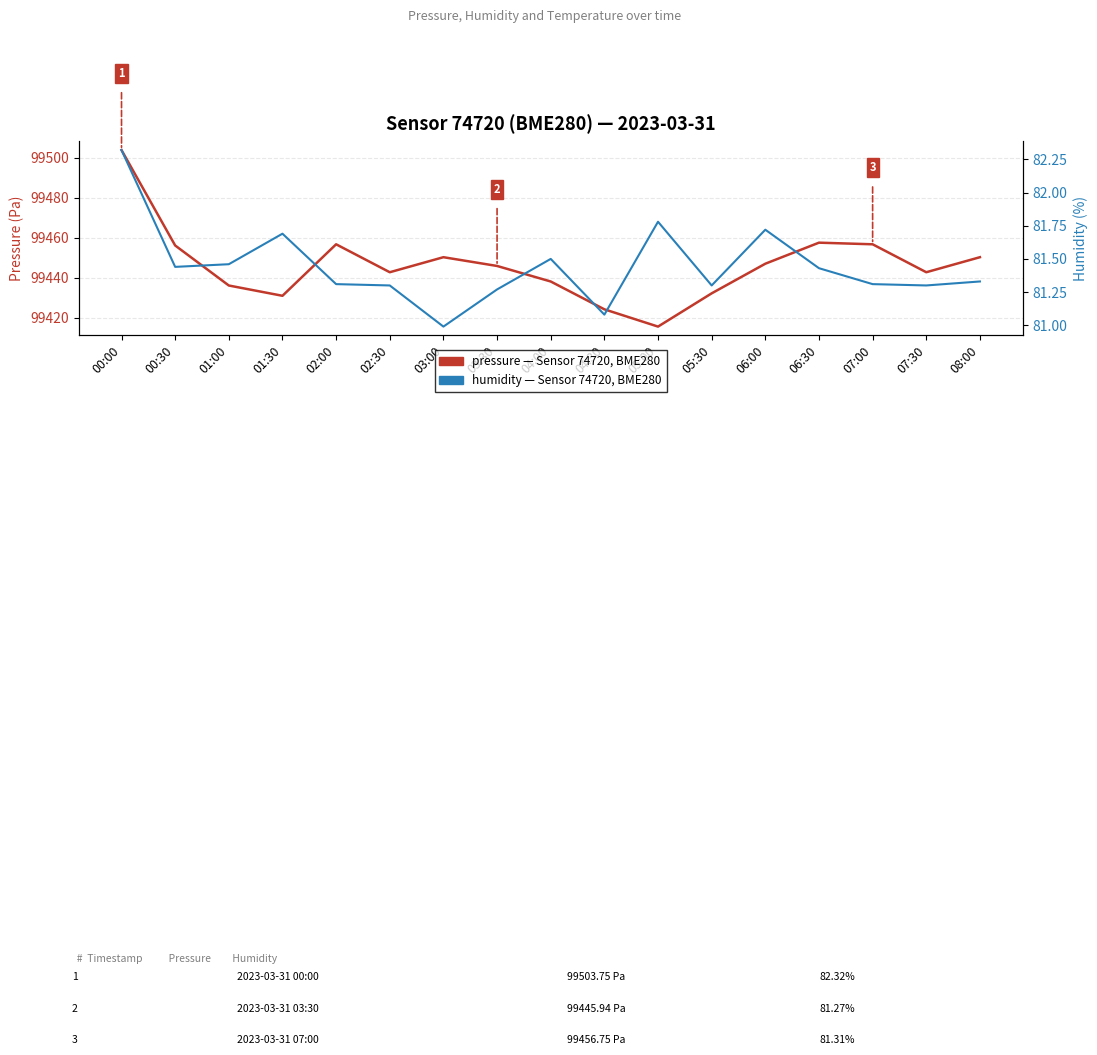

How many values in the humidity series exceed 81?

16